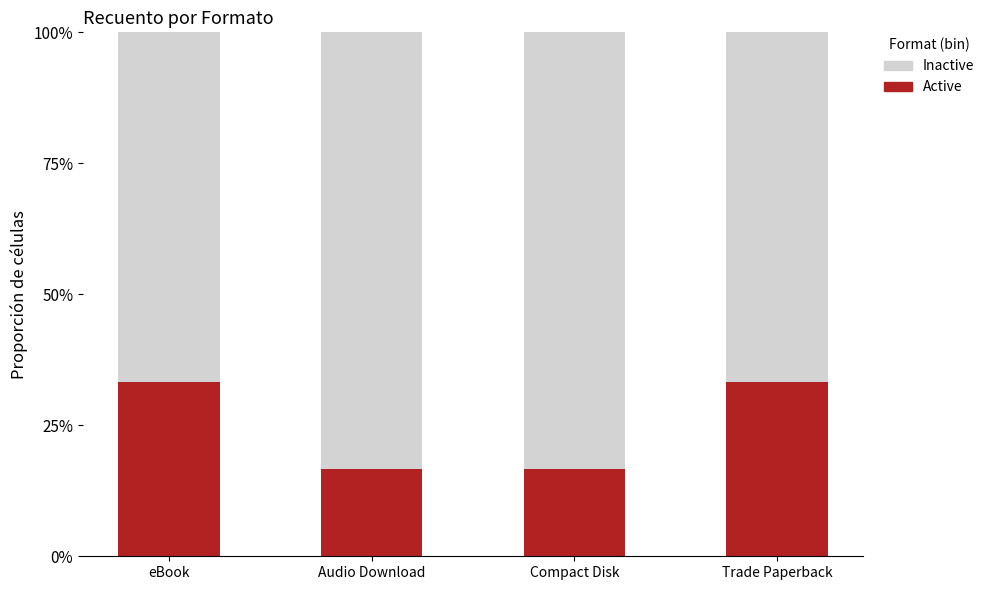

The Active series shows 0.2 at Trade Paperback. True or false?

False